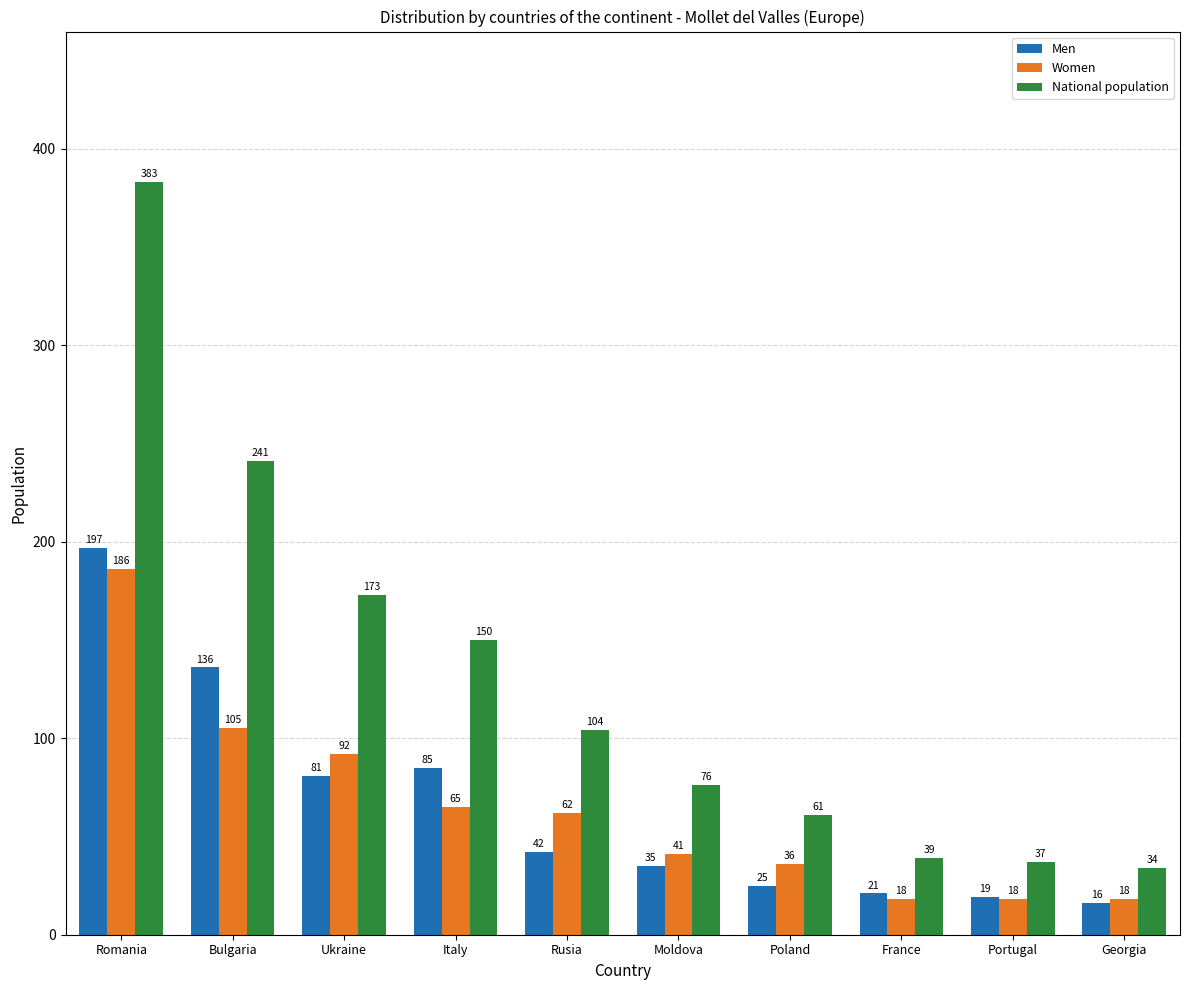

True or false: Women has a value of 13 at Poland.

False